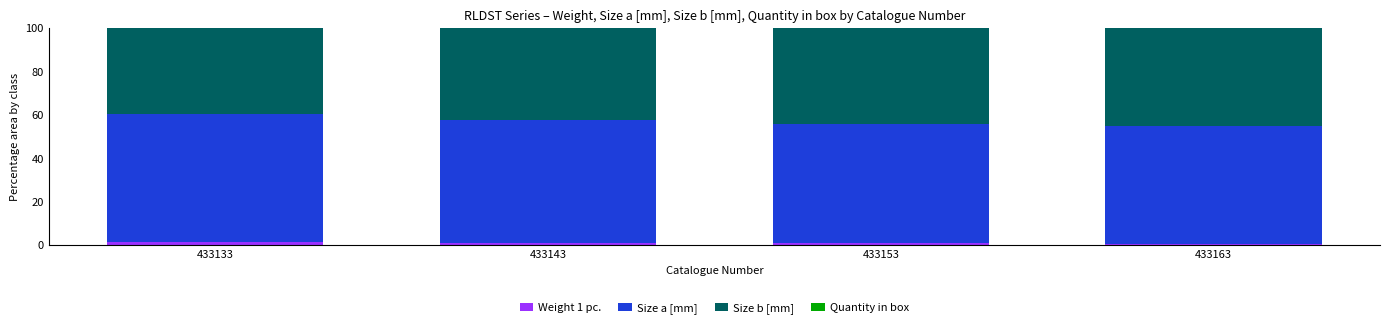

Is it true that Weight 1 pc. equals 1.2 at 433133?

True